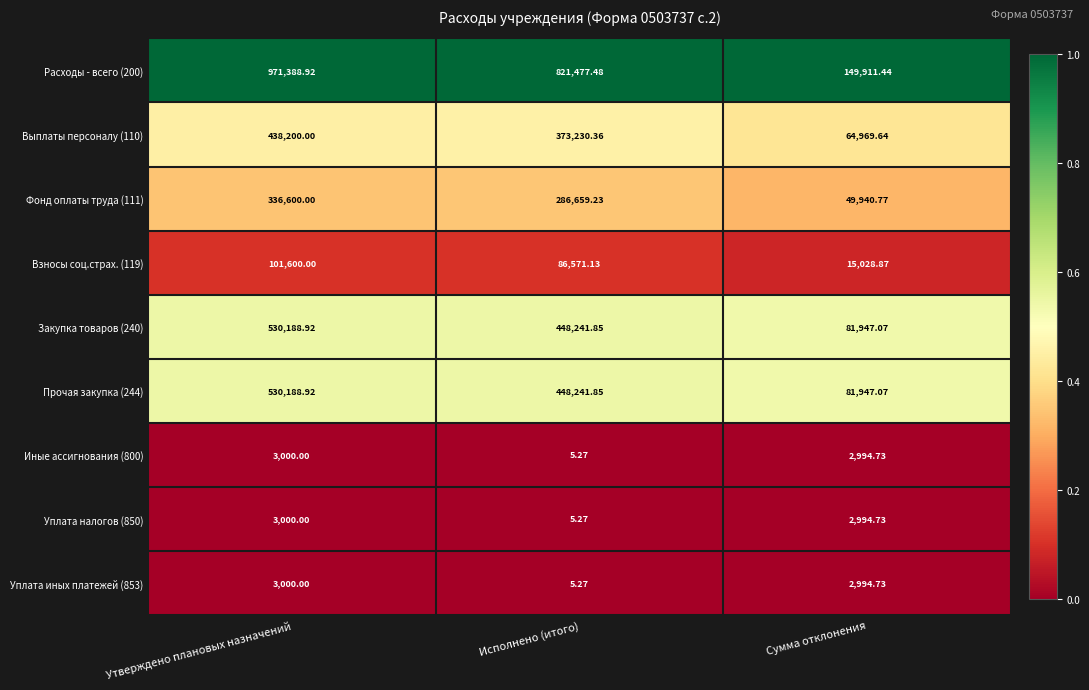

At which category is the sum across all series the highest?

Утверждено плановых назначений